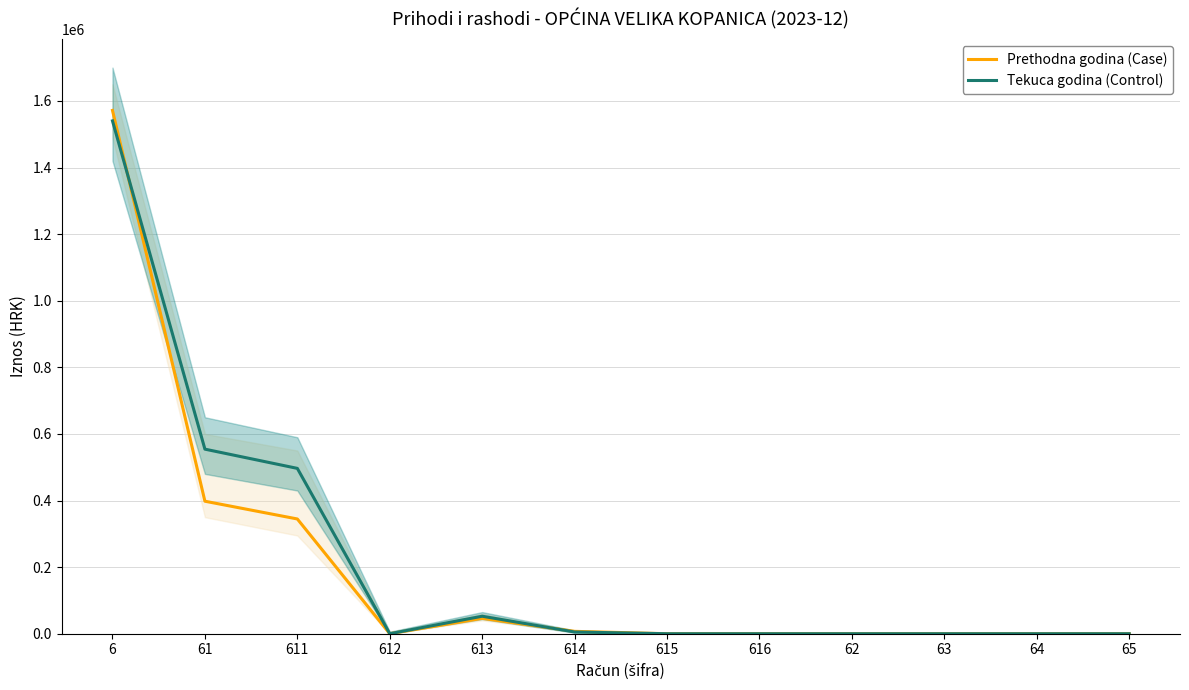

Where is the first local minimum for Prethodna godina (Case)?

612